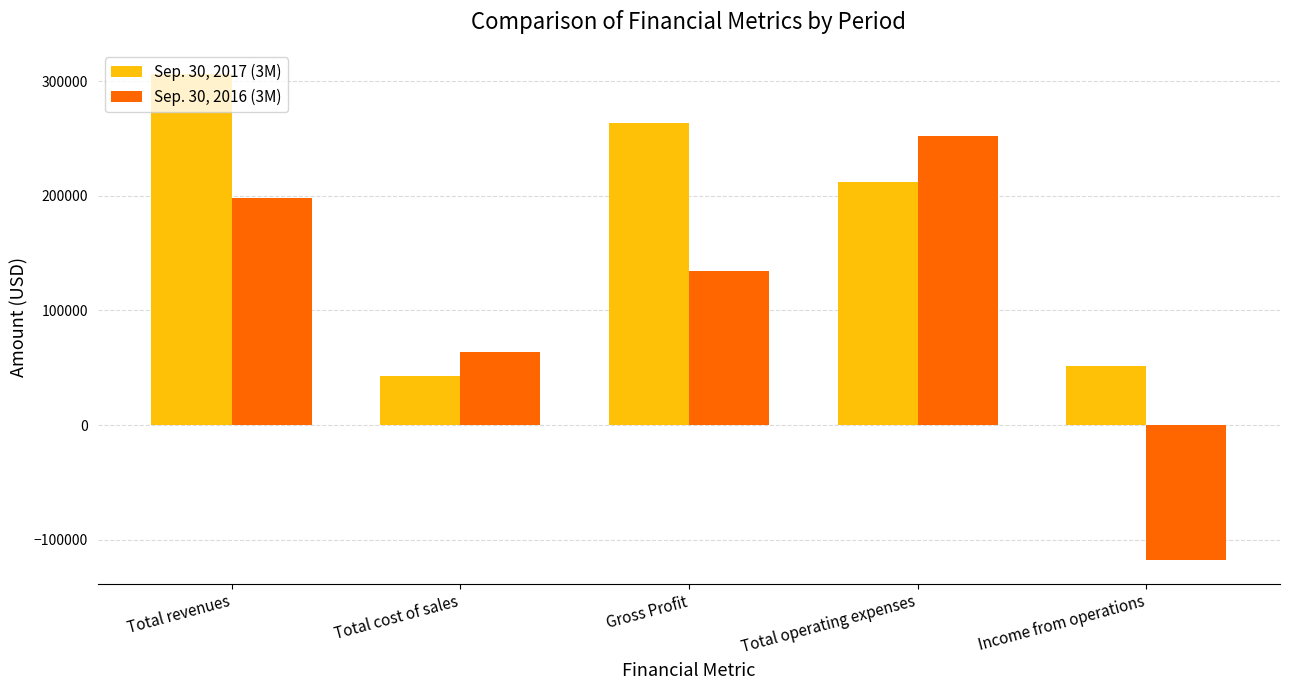

What is the difference between the highest and lowest values at Total cost of sales?

21600